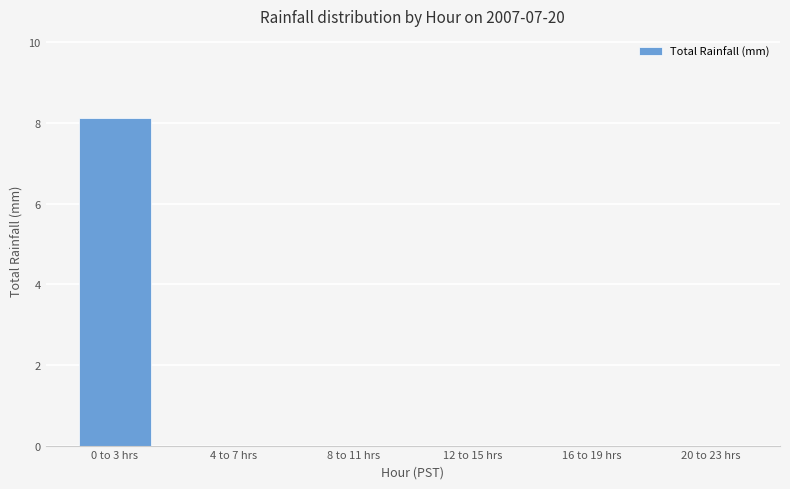

What is the maximum value shown in the chart?

8.1